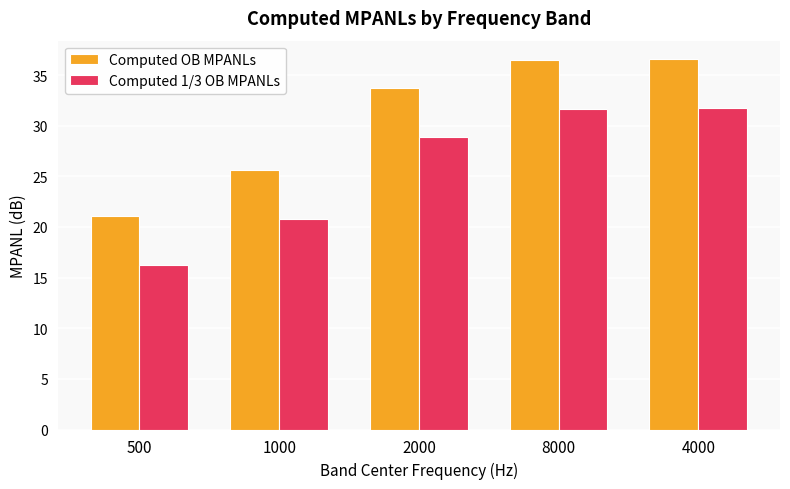

Rank the series by their average value, from highest to lowest.

Computed OB MPANLs, Computed 1/3 OB MPANLs